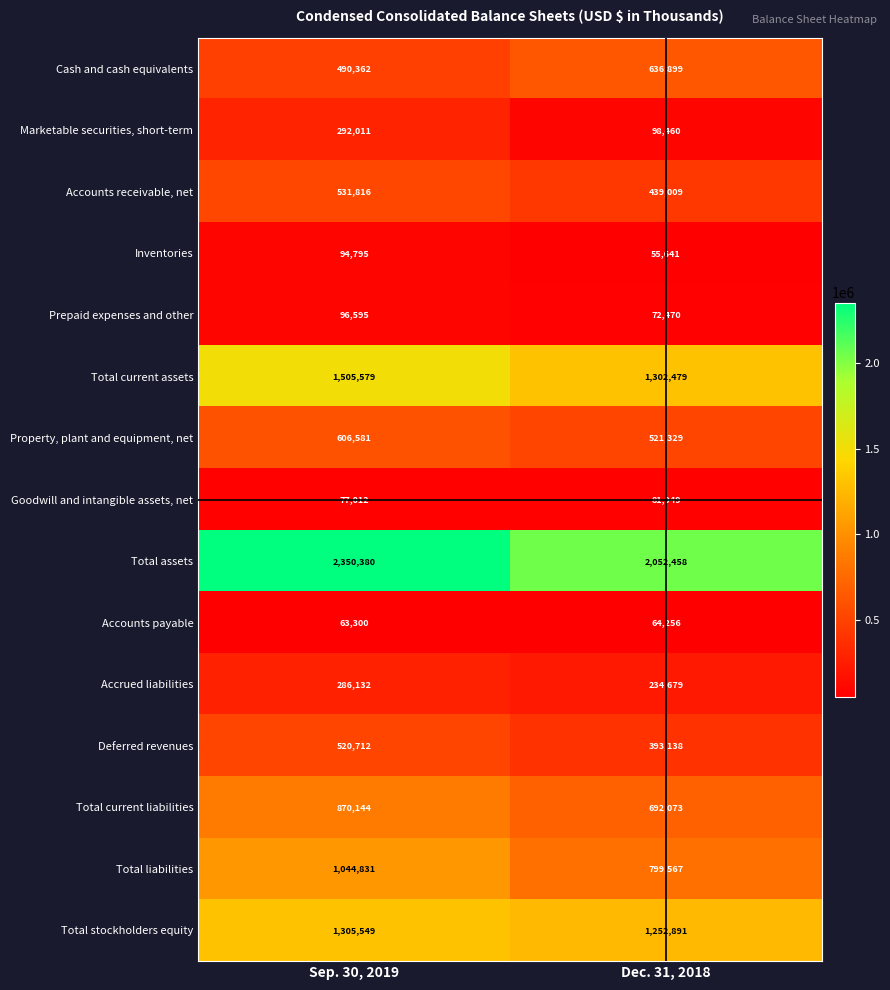

Count the number of categories in the chart.

2